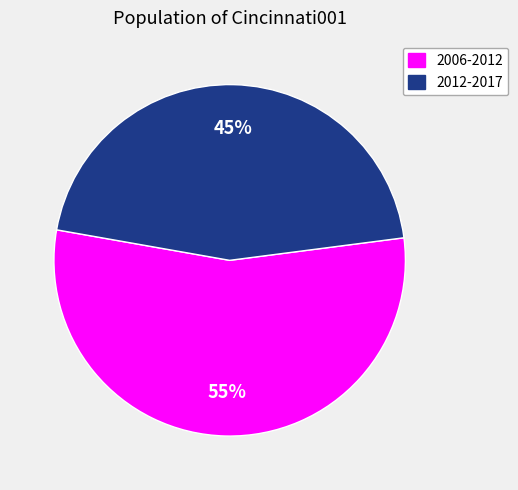

Which has a higher value, 2006-2012 or 2012-2017?

2006-2012